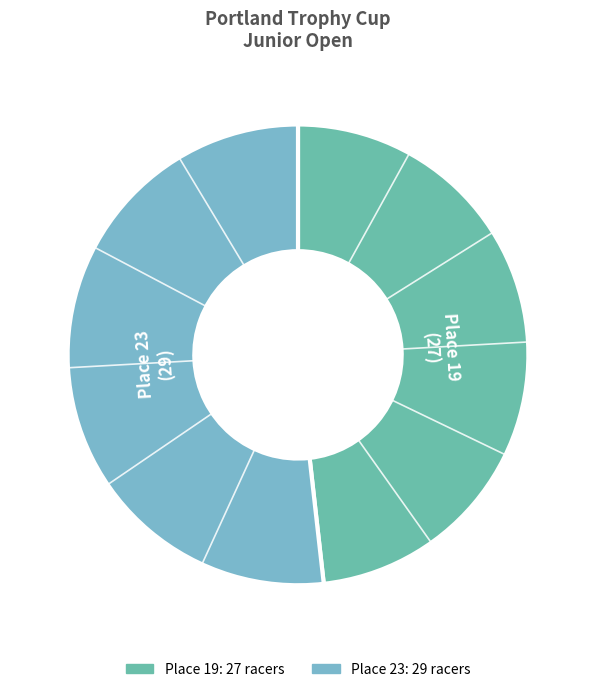

Which category has the smallest portion of the pie?

Place 19